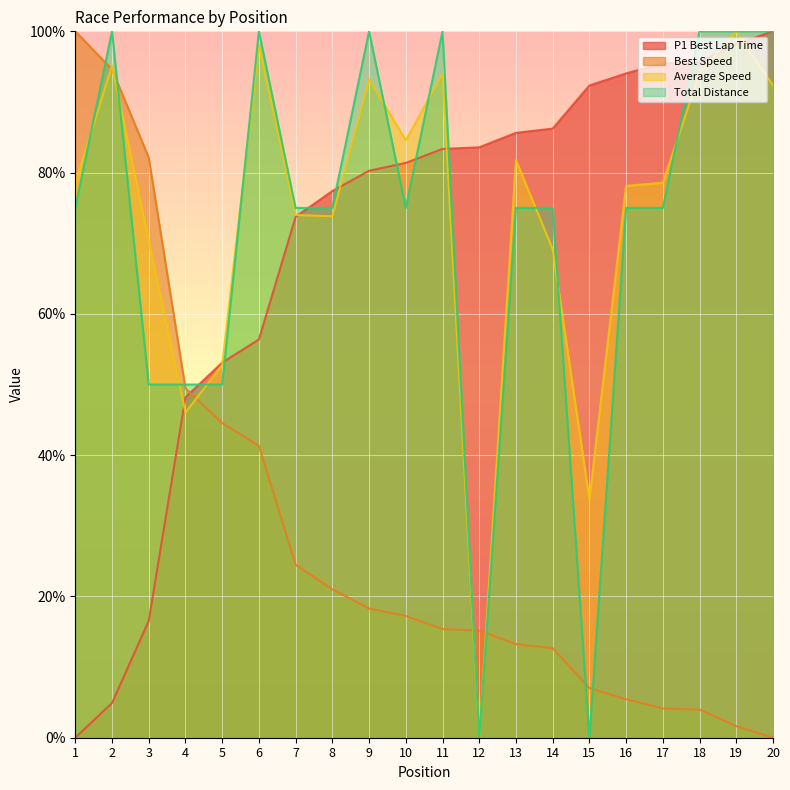

Where is the first local minimum for Average Speed?

4